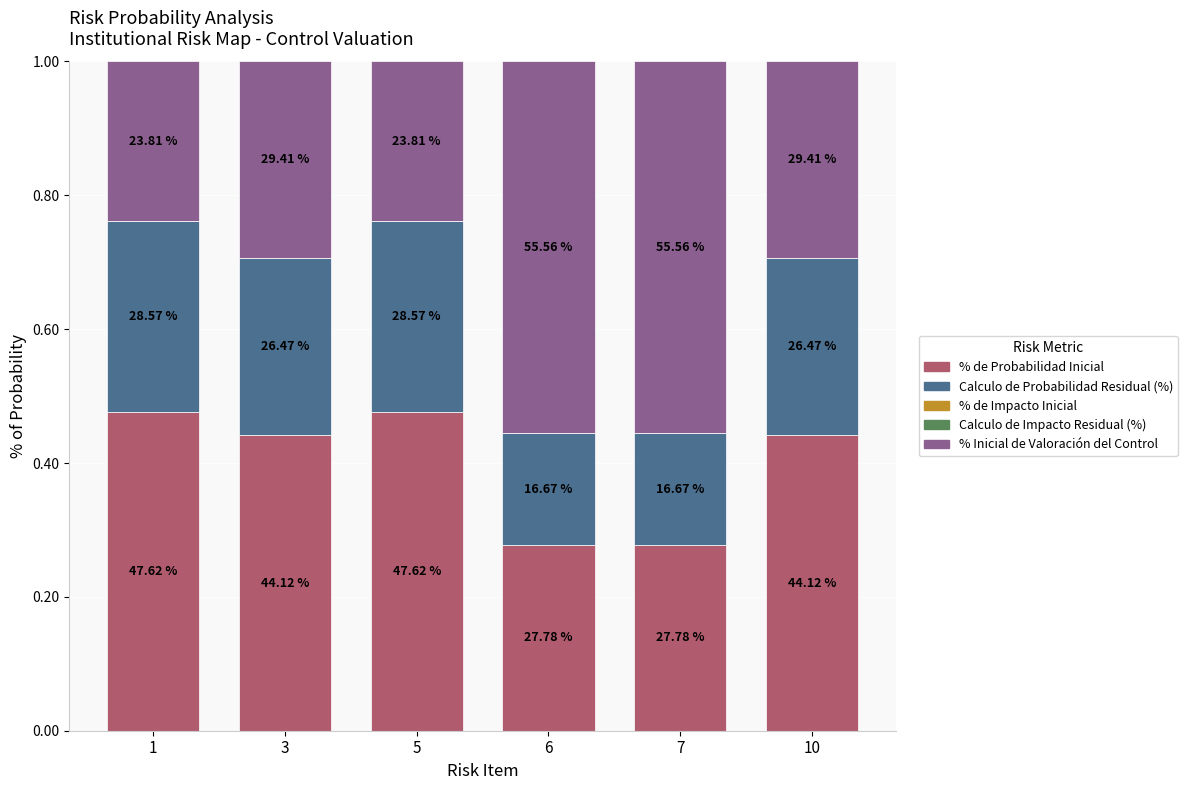

Are the bars horizontal?

No